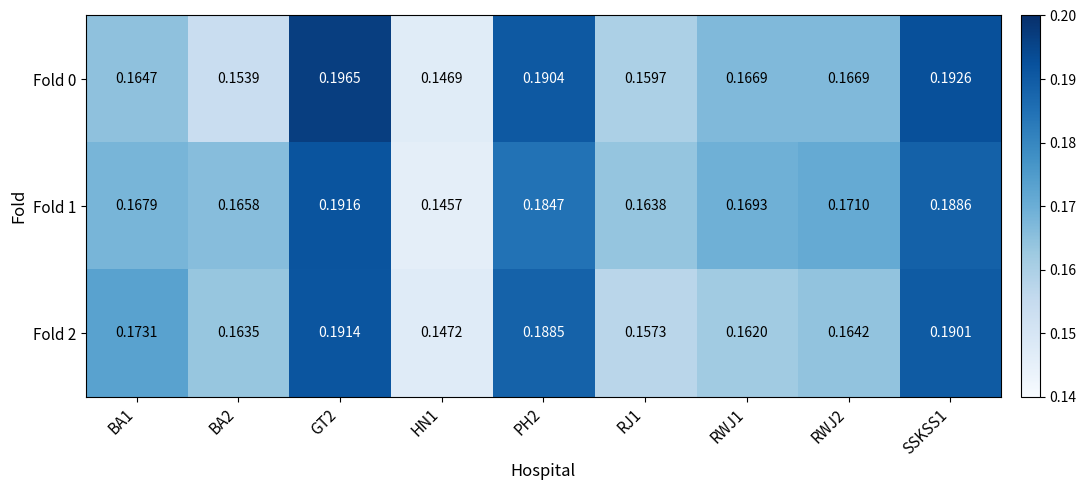

Which series changed the most between GT2 and RWJ1?

Fold 0